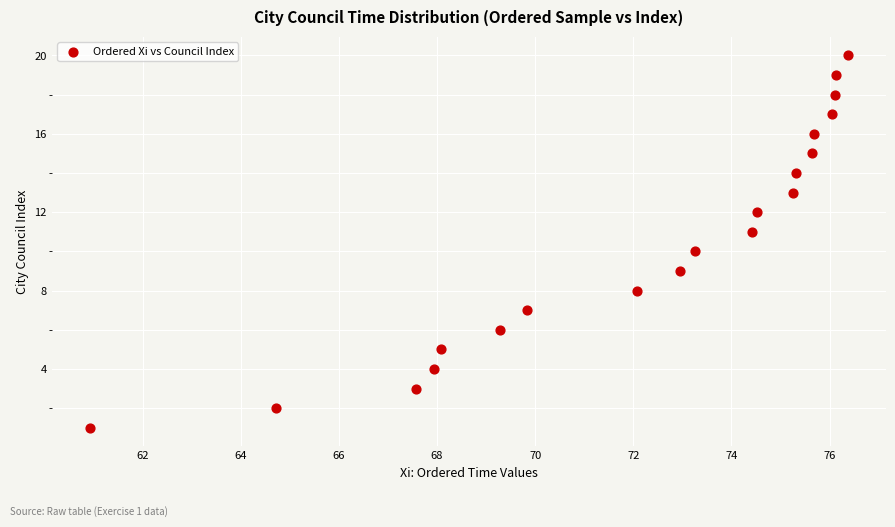

What is the range of Y values (max minus min)?

19